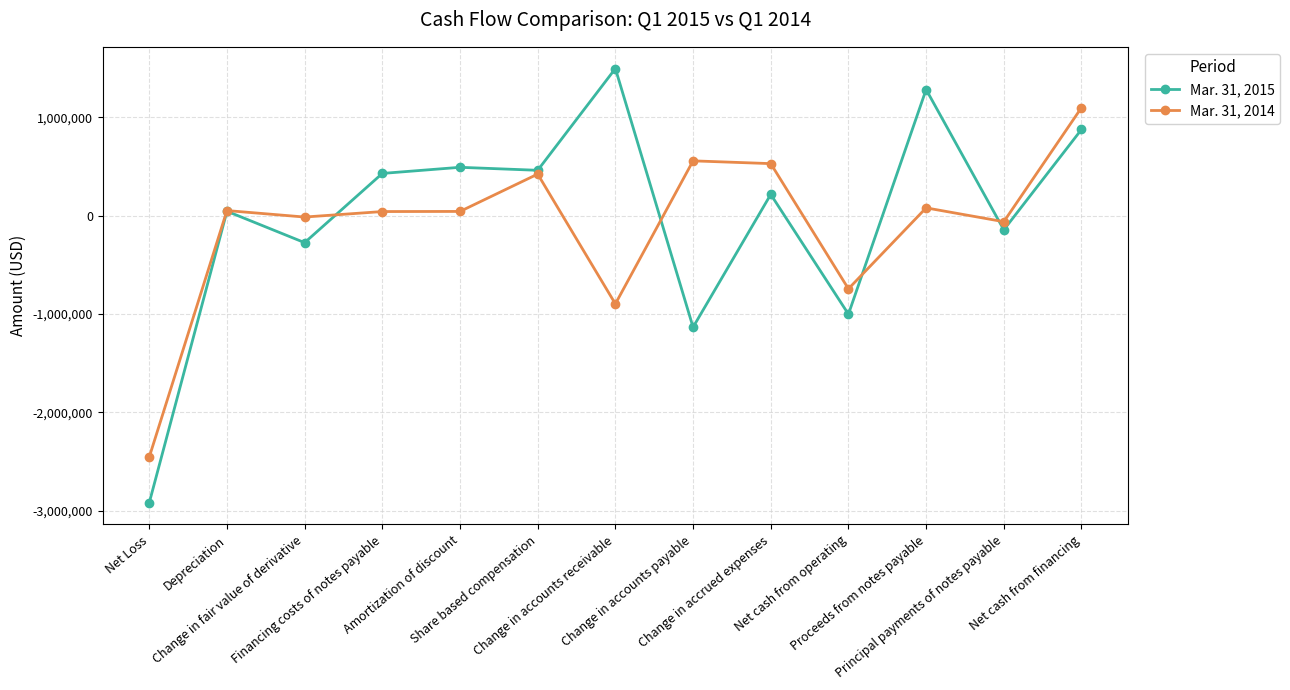

How many data points in Mar. 31, 2015 are less than 216967?

6